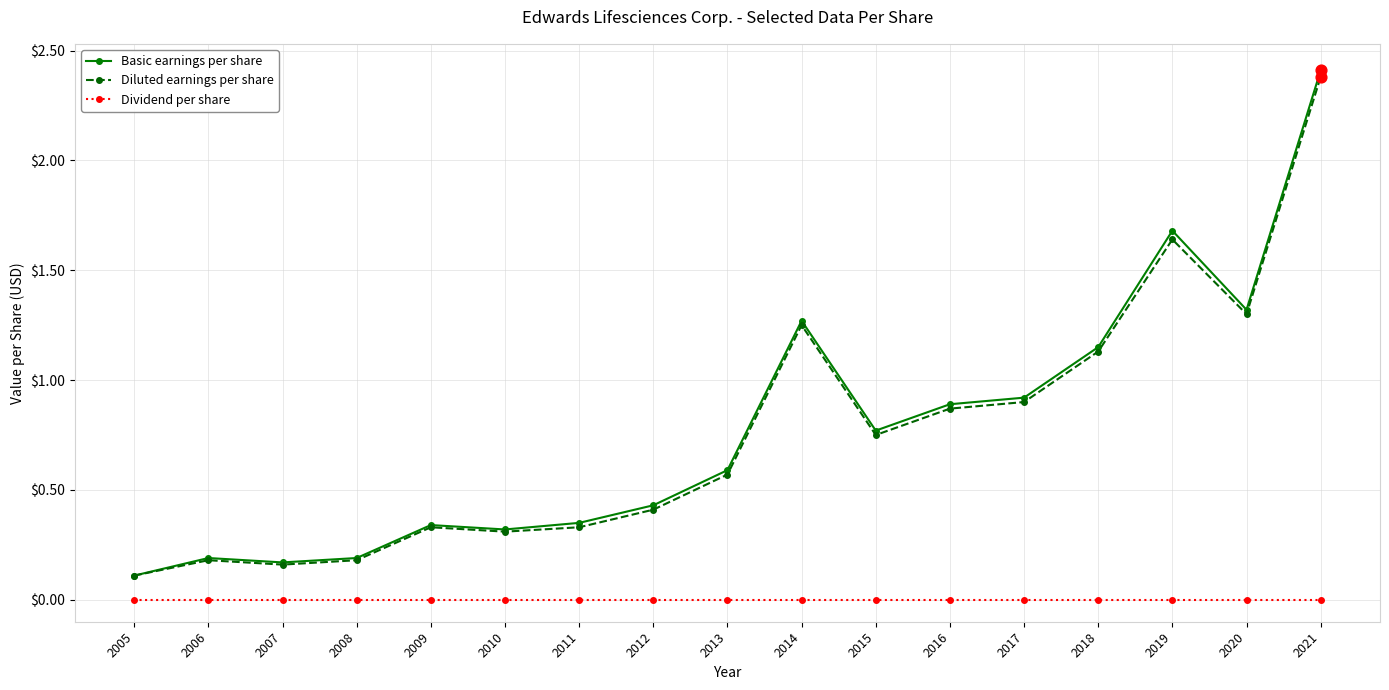

Which series has the largest range (max minus min)?

Basic earnings per share